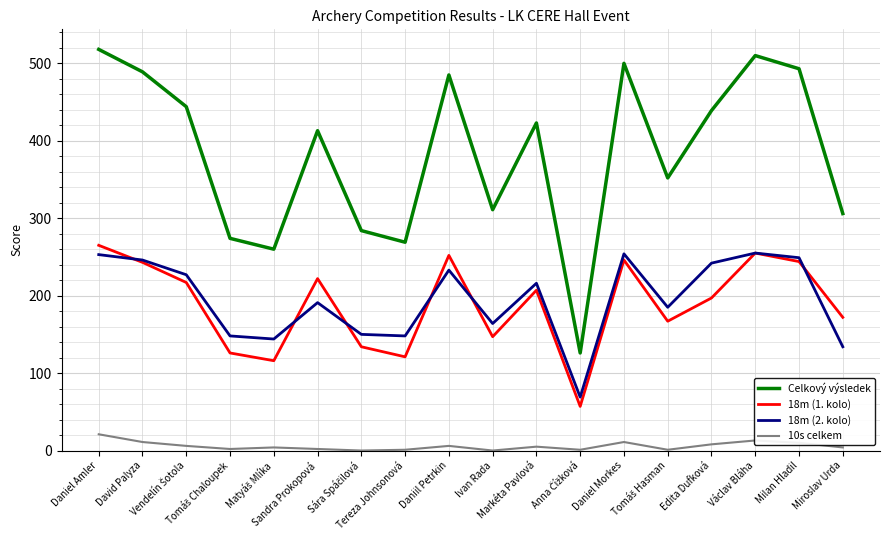

Count the number of categories in the chart.

18